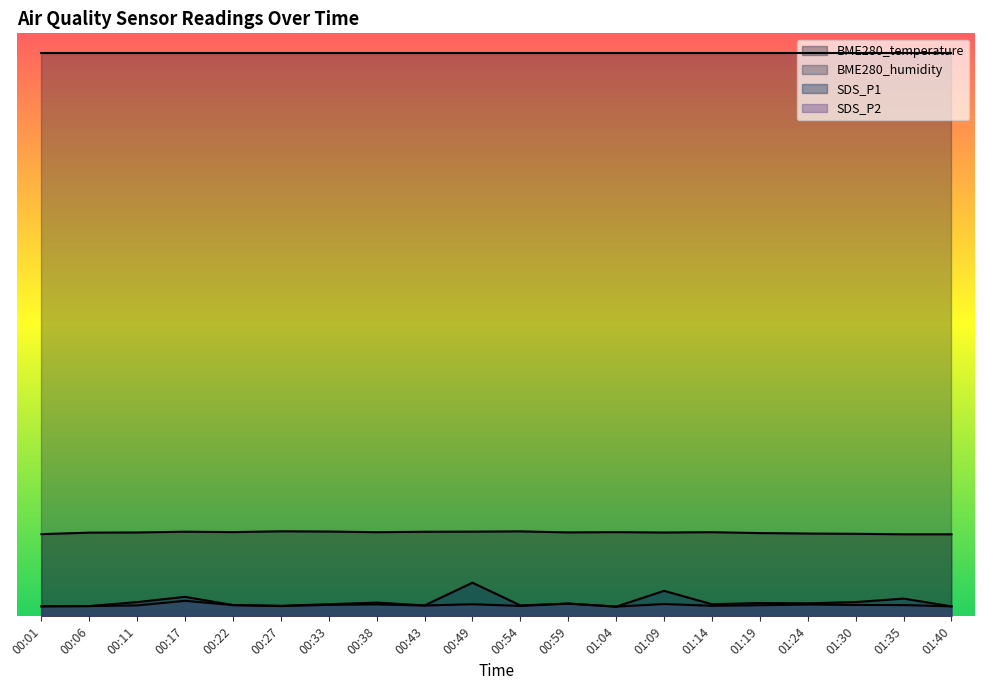

List the labels in order of SDS_P1 value, largest first.

00:49, 01:09, 00:17, 01:35, 00:11, 01:30, 00:38, 01:19, 01:24, 00:59, 00:33, 01:14, 00:22, 00:43, 00:54, 00:27, 00:06, 00:01, 01:40, 01:04